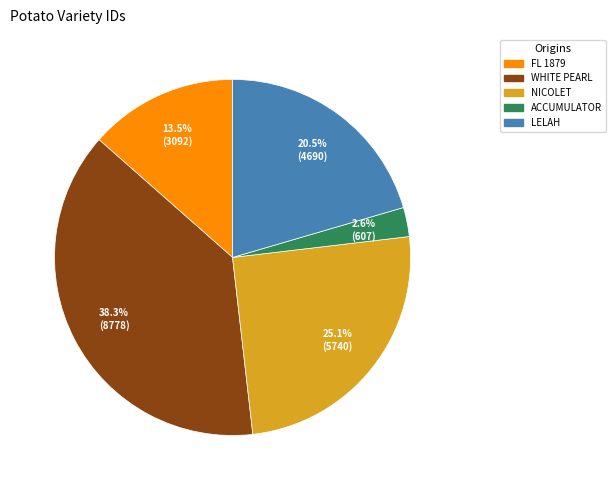

How many segments does this pie chart have?

5